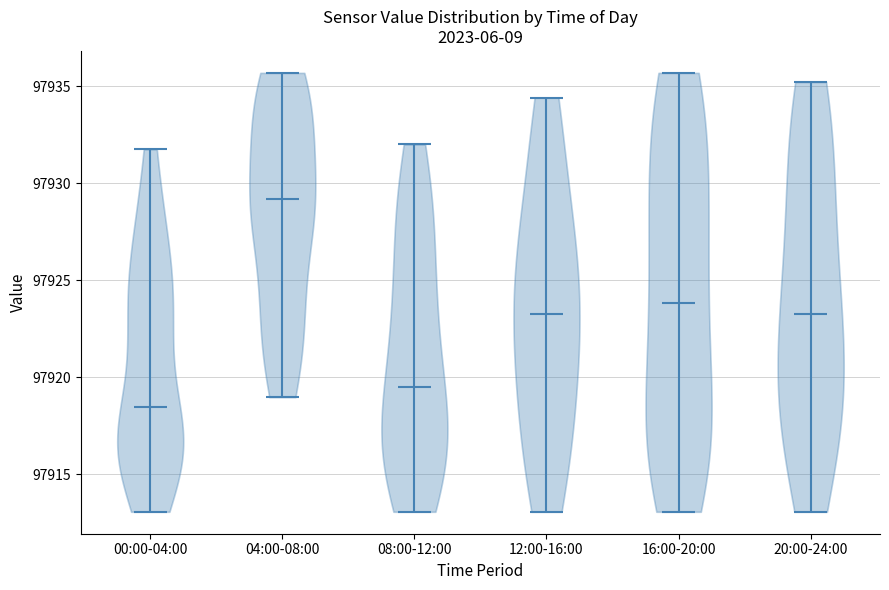

Which violin has the lowest median line?

00:00-04:00